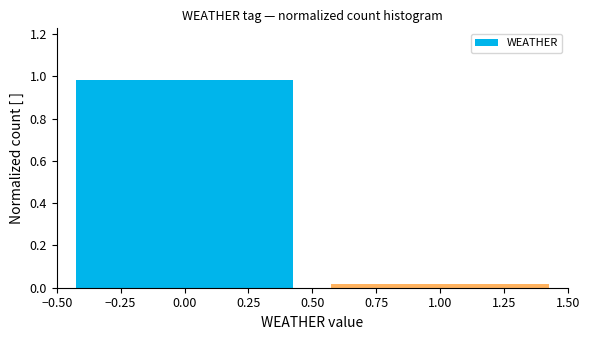

Reading left to right, list every bar in this chart as the range it spans on the x-axis followed by its height. The values are not printed on the chart, so give them approximately, as read against the axis.

-0.50 to 0.50: 0.98
0.50 to 1.50: under 0.02